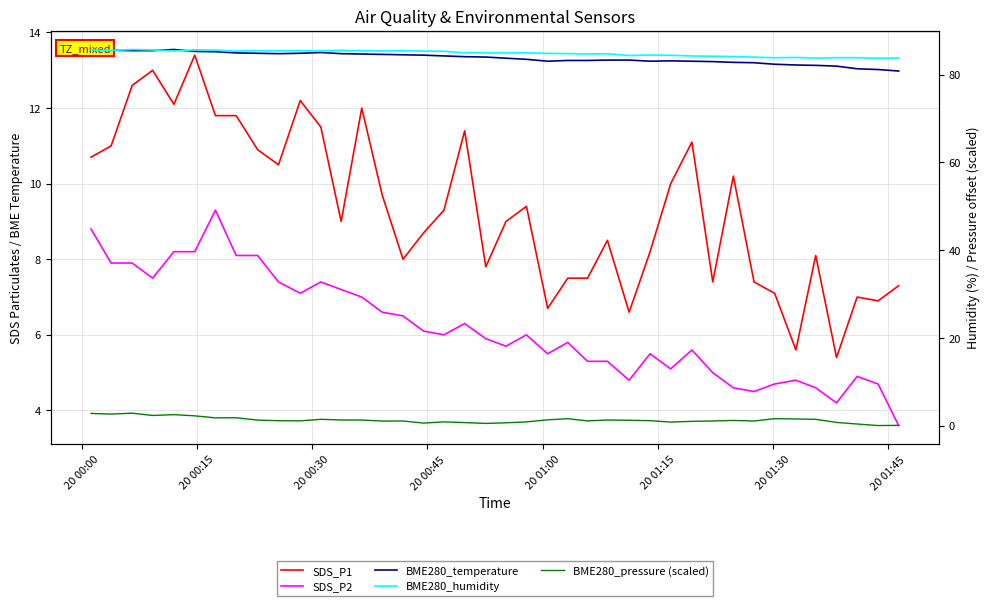

Does the chart display data point markers on the line(s)?

No